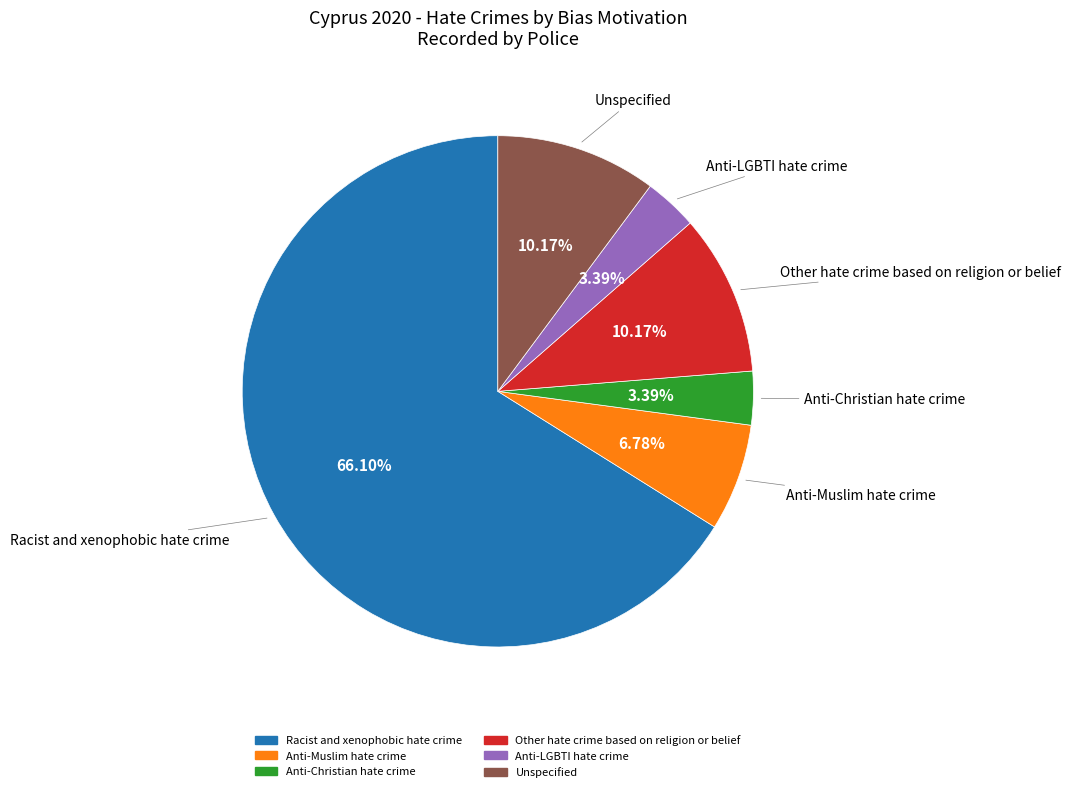

Does Racist and xenophobic hate crime represent more than half of the total?

Yes